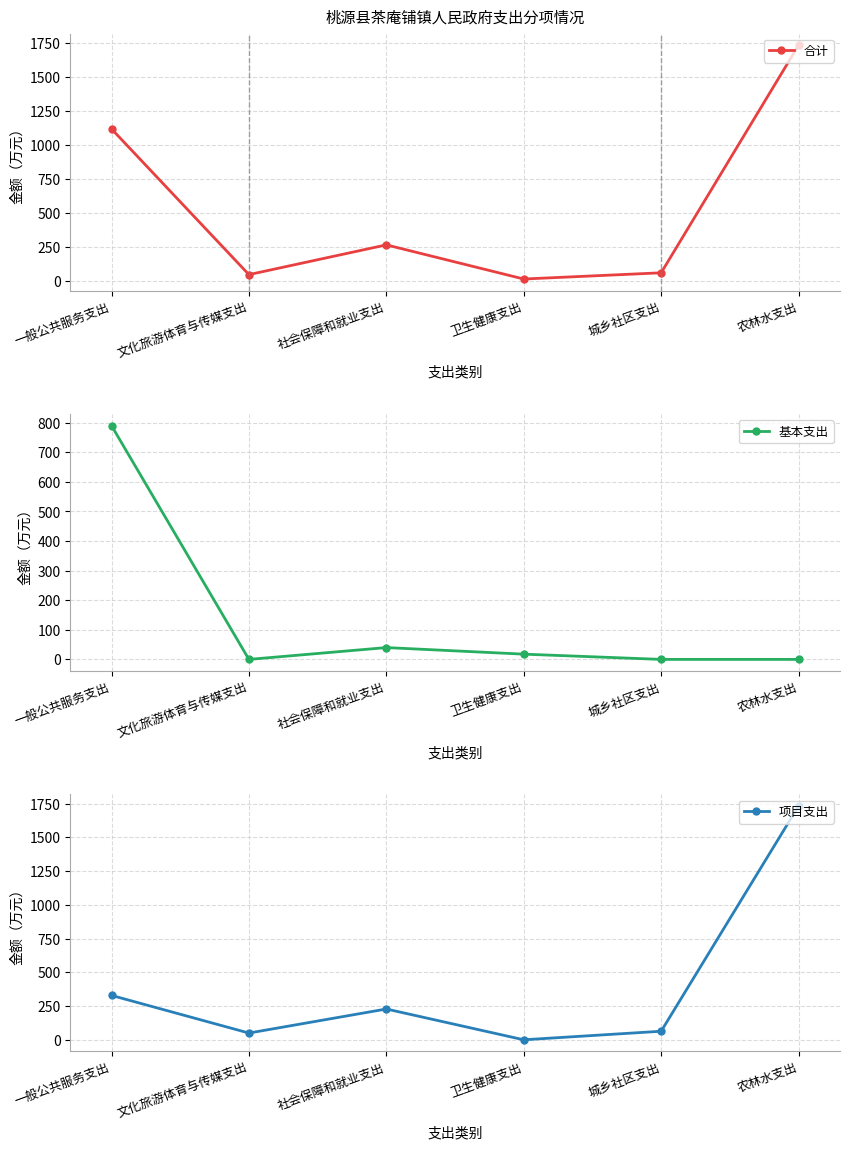

Reading right to left, list all the values displayed in this chart.

合计: 农林水支出=1732.9	城乡社区支出=63.3	卫生健康支出=17.7	社会保障和就业支出=268.2	文化旅游体育与传媒支出=50.0	一般公共服务支出=1119.1
基本支出: 农林水支出=0.0	城乡社区支出=0.0	卫生健康支出=17.7	社会保障和就业支出=40.0	文化旅游体育与传媒支出=0.0	一般公共服务支出=790.1
项目支出: 农林水支出=1732.9	城乡社区支出=63.3	卫生健康支出=0.0	社会保障和就业支出=228.2	文化旅游体育与传媒支出=50.0	一般公共服务支出=329.0